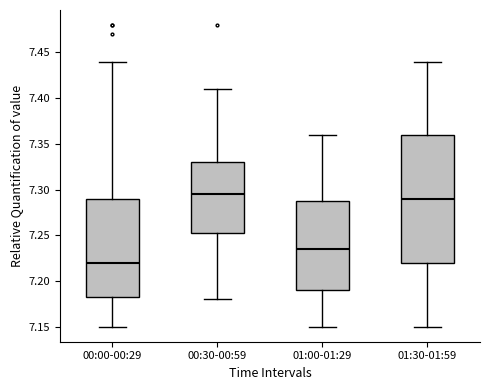

Which box has the lowest median line?

00:00-00:29